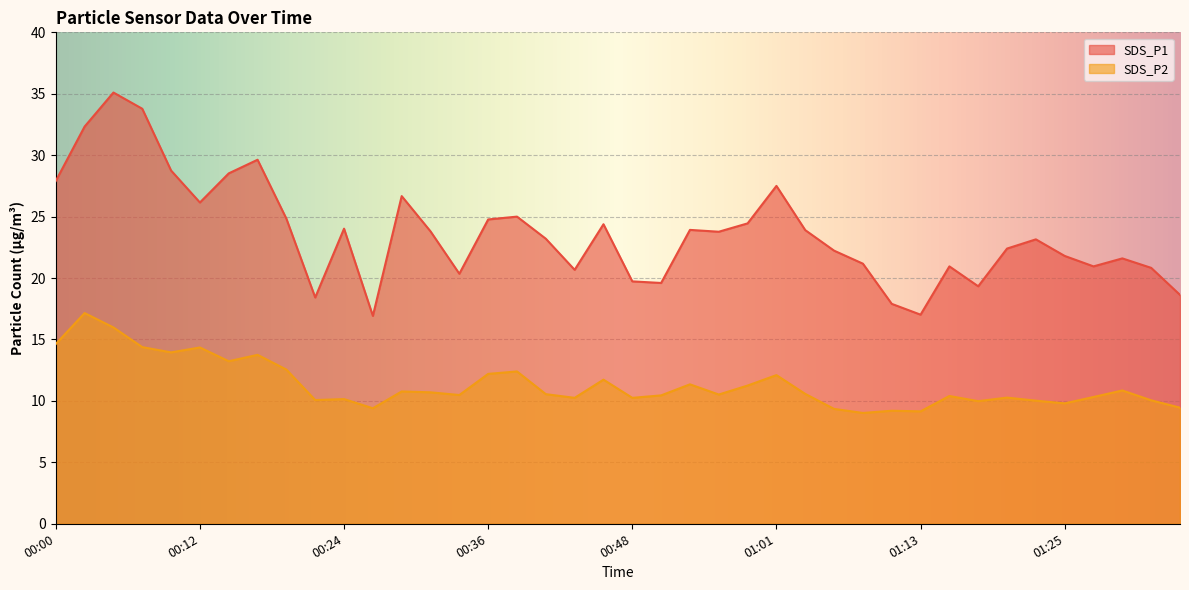

What position from the left is 01:35?

40